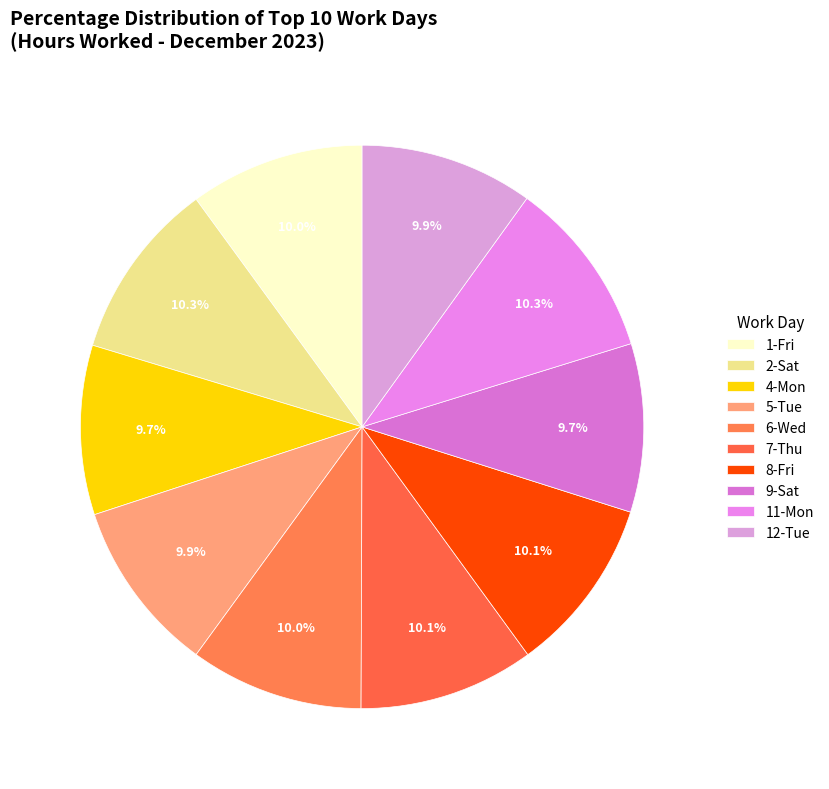

How many slices are in this pie chart?

10